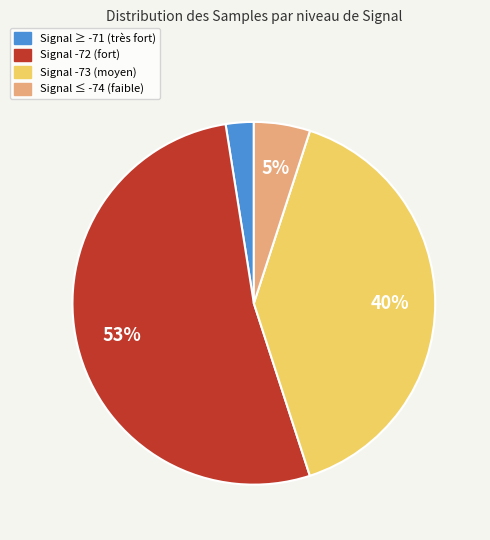

Rank the categories by value from lowest to highest.

Signal ≥ -71 (très fort), Signal ≤ -74 (faible), Signal -73 (moyen), Signal -72 (fort)